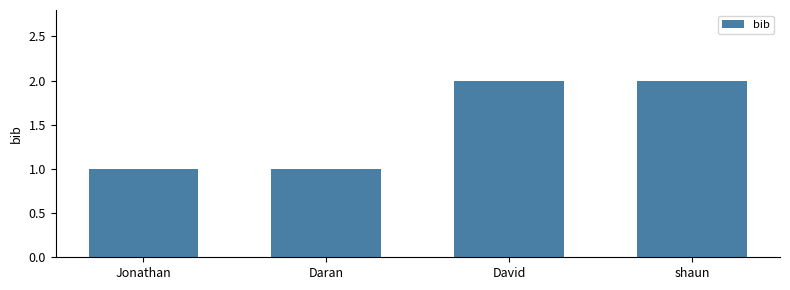

True or false: the data shows 1 at David.

False